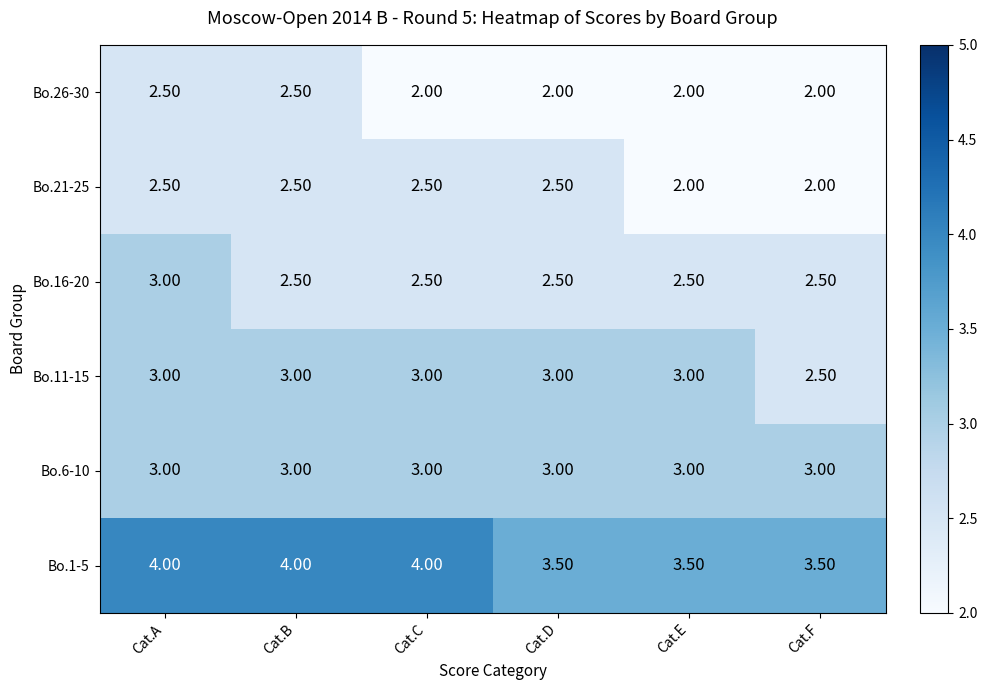

Where is Bo.11-15 nearest to the value 2?

Cat.F